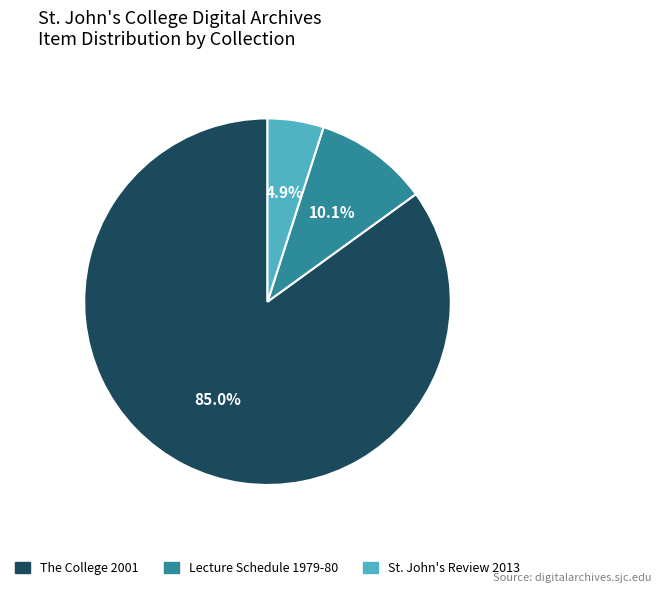

What percentage is NOT represented by Lecture Schedule 1979-80?

89.9%